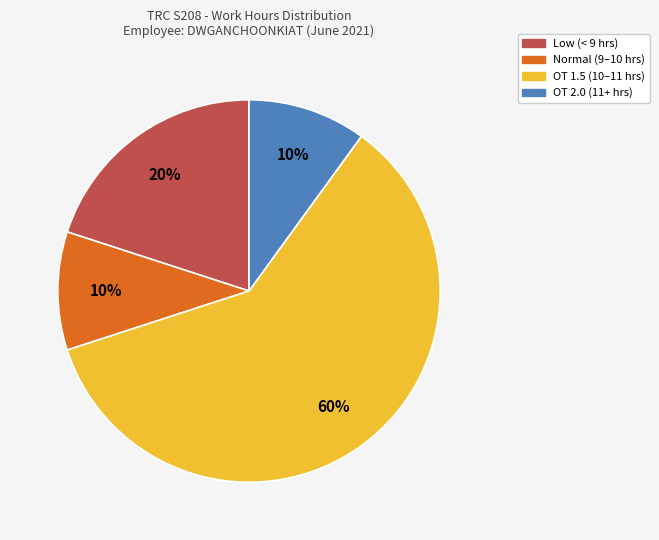

Between OT 1.5 (10–11 hrs) and Normal (9–10 hrs), which is larger?

OT 1.5 (10–11 hrs)